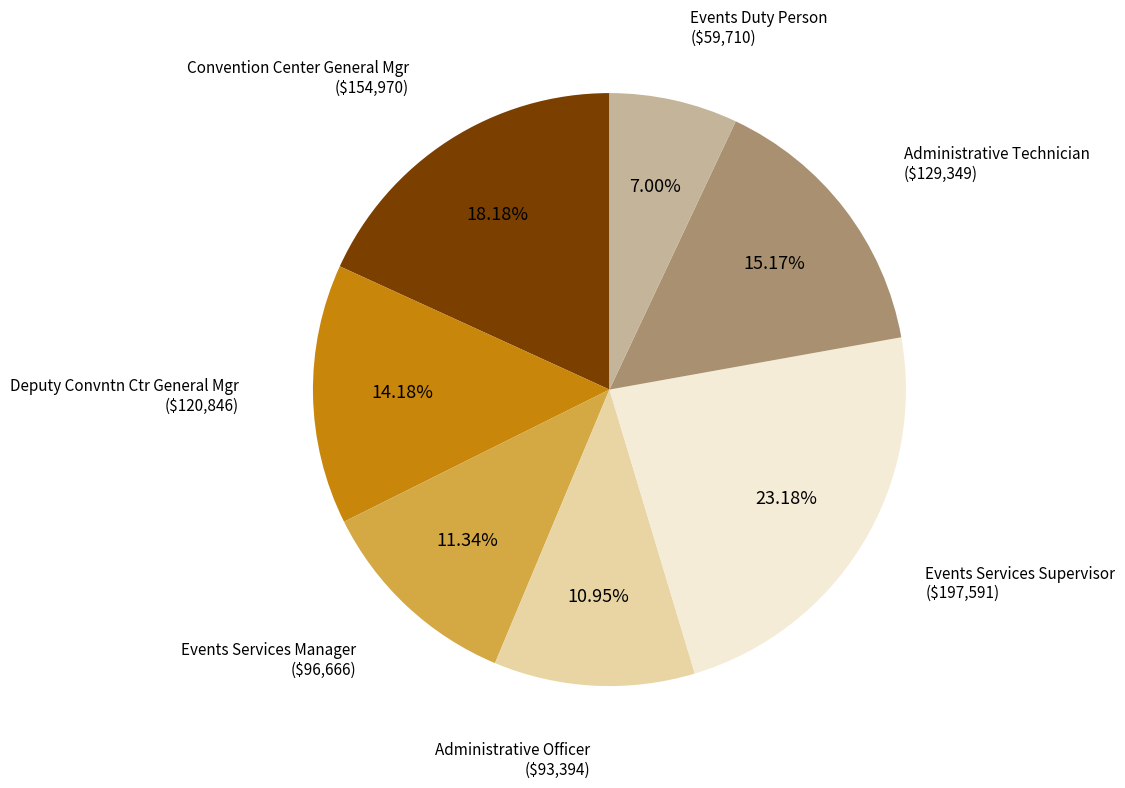

Is there any slice that represents more than half of the pie?

No